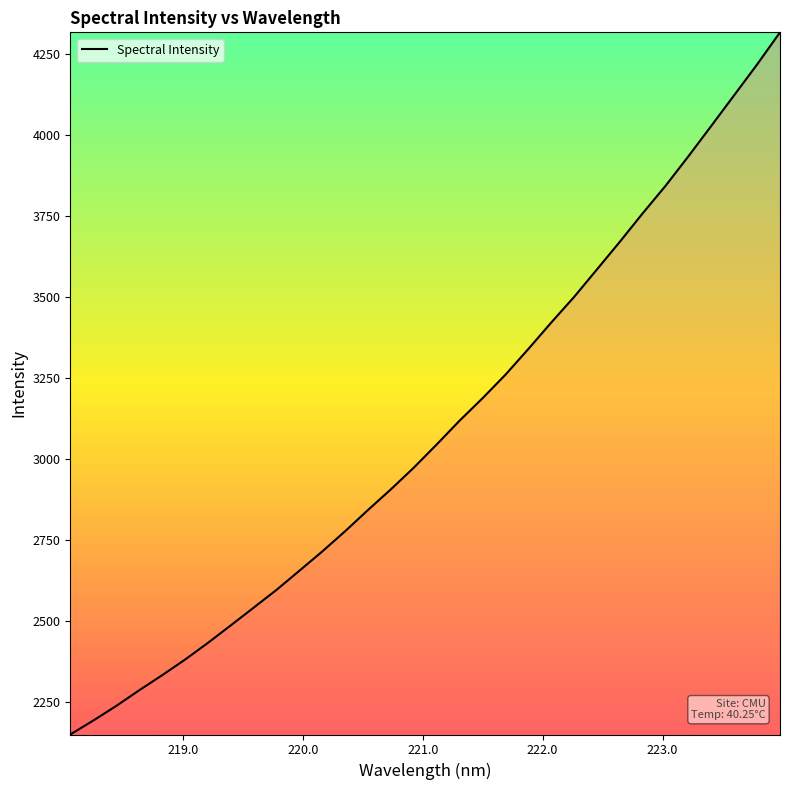

What is the difference between the maximum and minimum values?

2167.1